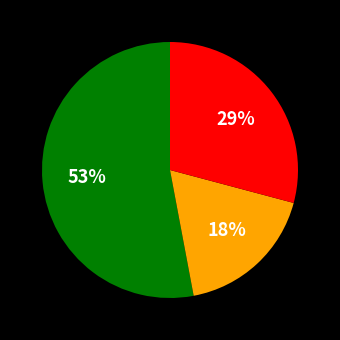

How many segments does this pie chart have?

3